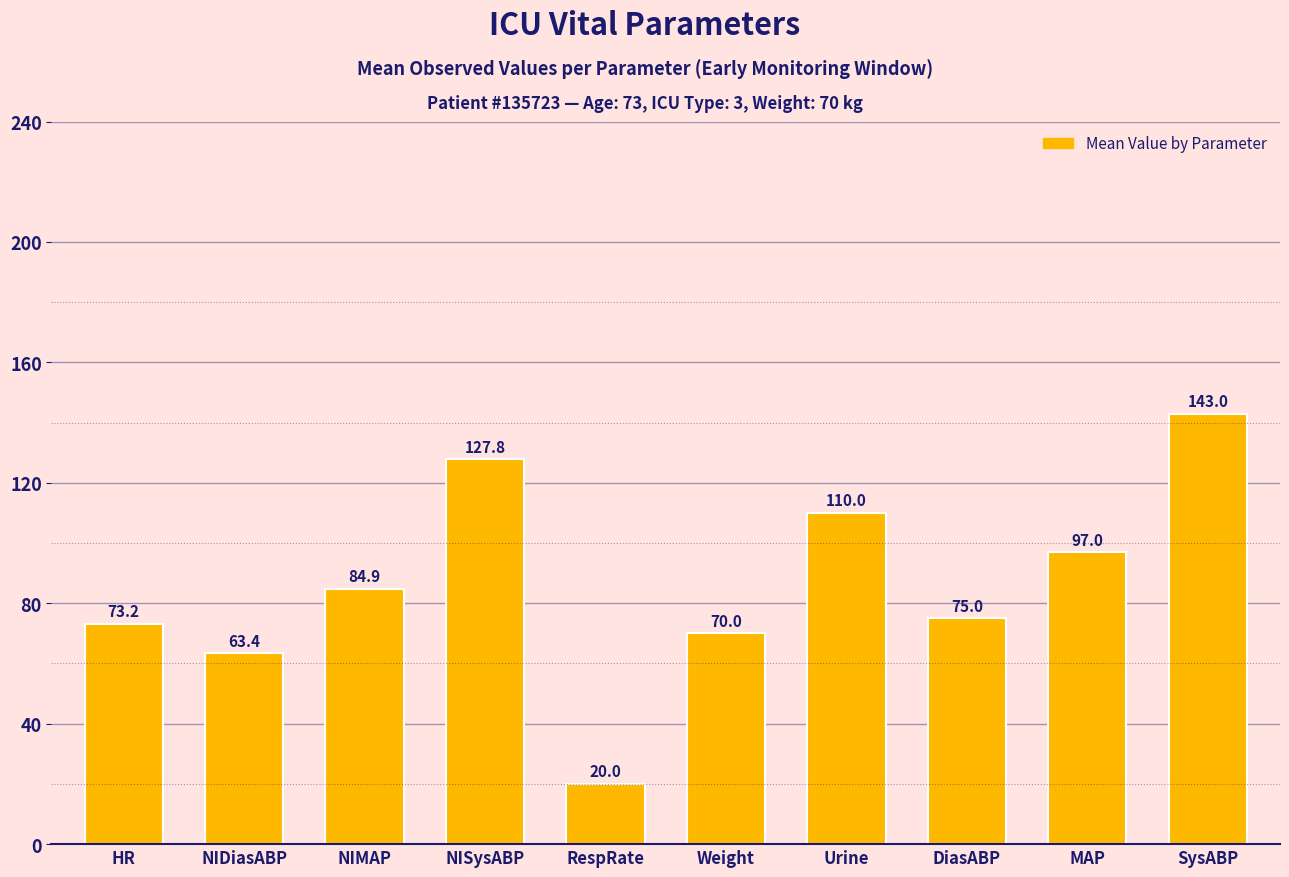

Reading left to right, what are all the values shown in this chart?

HR=73.2	NIDiasABP=63.4	NIMAP=84.9	NISysABP=127.8	RespRate=20.0	Weight=70.0	Urine=110.0	DiasABP=75.0	MAP=97.0	SysABP=143.0